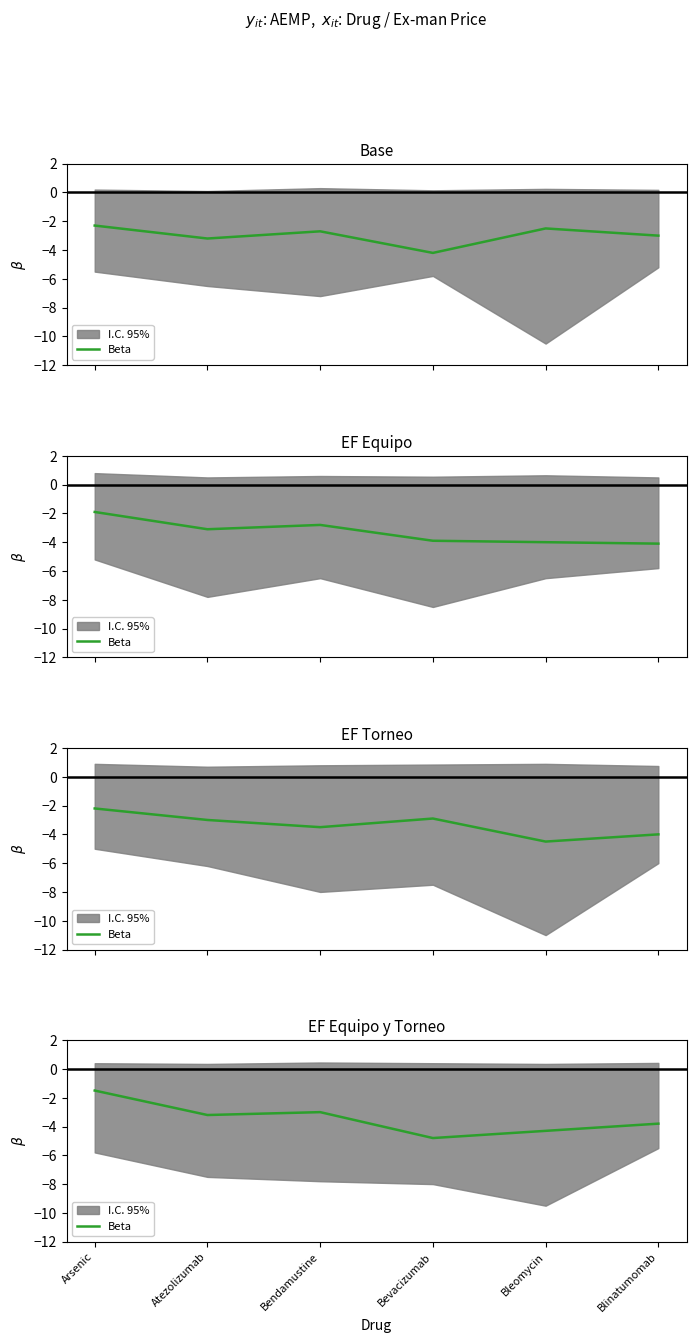

True or false: the data shows -0.5 at Arsenic.

False